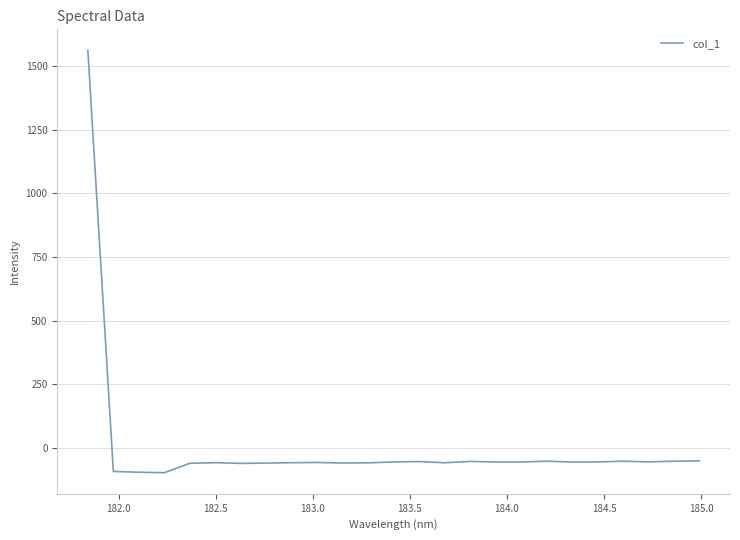

What is the smallest value displayed?

-97.6